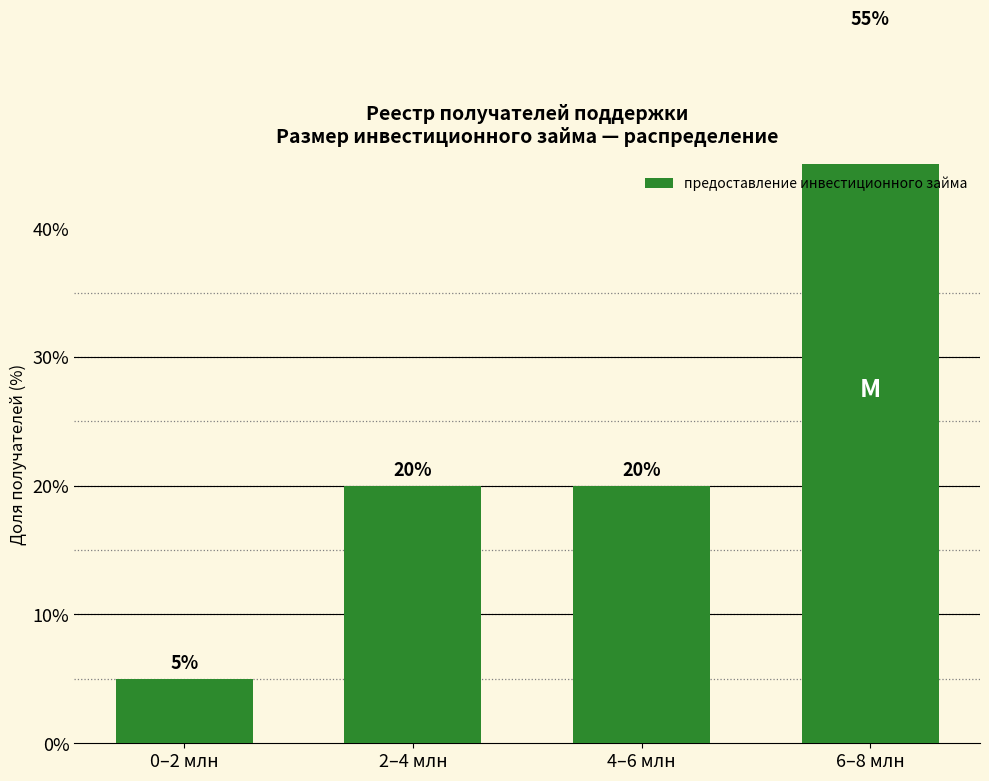

Are the bars grouped side by side (vs. stacked)?

No